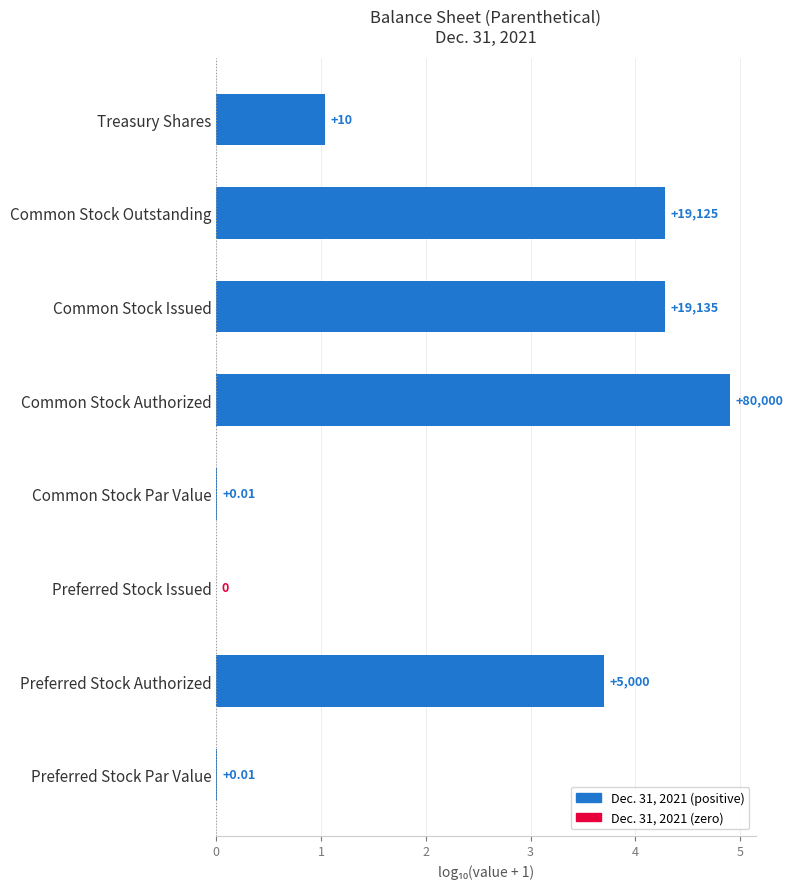

What is the average value?

2.3